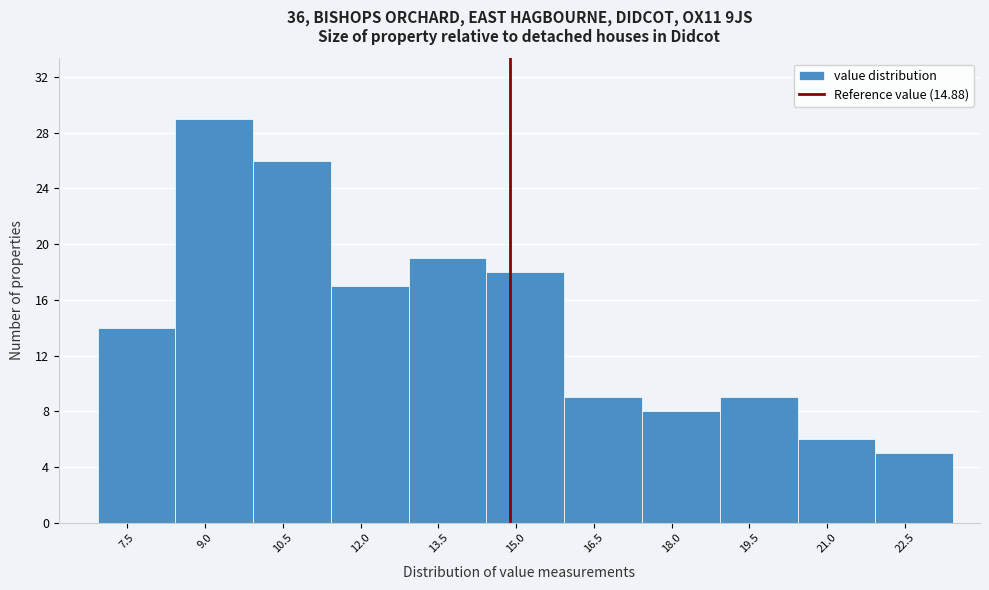

Over which range of the x-axis is the bar tallest?

8.4 to 10.0